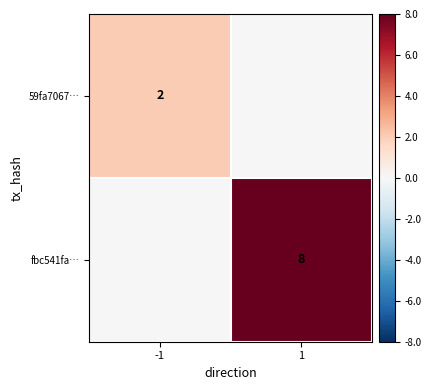

Between 1 and -1, which is larger?

-1